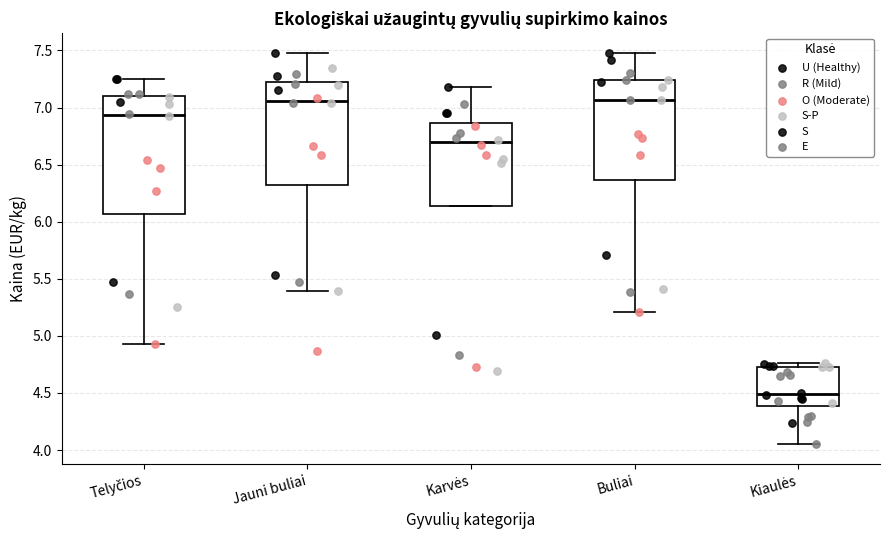

Reading left to right, read every box against the y-axis: the position of its median line, the range the box covers, and the ends of its whiskers. The values are not printed on the chart, so give them approximately, as read against the axis.

Telyčios: median 6.95, box 6.05 to 7.10, whiskers 4.95 to 7.25
Jauni buliai: median 7.05, box 6.30 to 7.25, whiskers 5.40 to 7.50
Karvės: median 6.70, box 6.15 to 6.85, whiskers 6.15 to 7.20
Buliai: median 7.05, box 6.35 to 7.25, whiskers 5.20 to 7.50
Kiaulės: median 4.50, box 4.40 to 4.75, whiskers 4.05 to 4.75 (just above the box's upper edge)